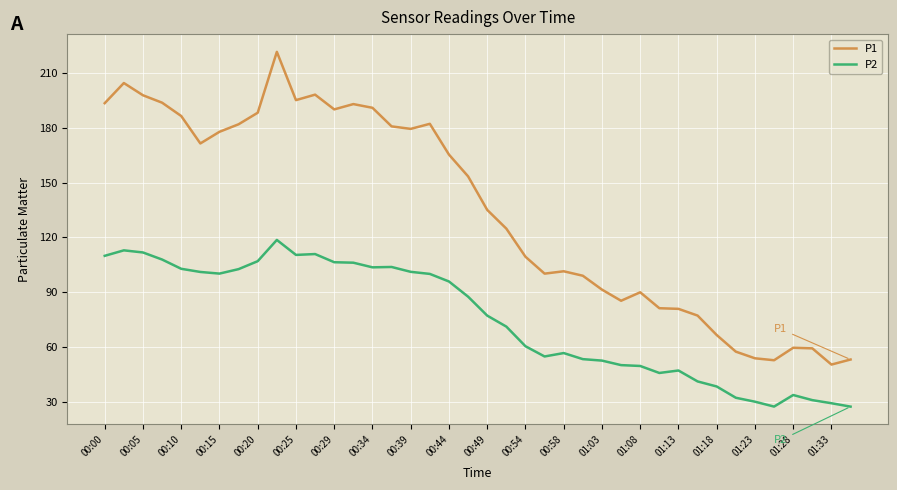

What is the difference between the maximum and minimum values in the P1 series?

171.2